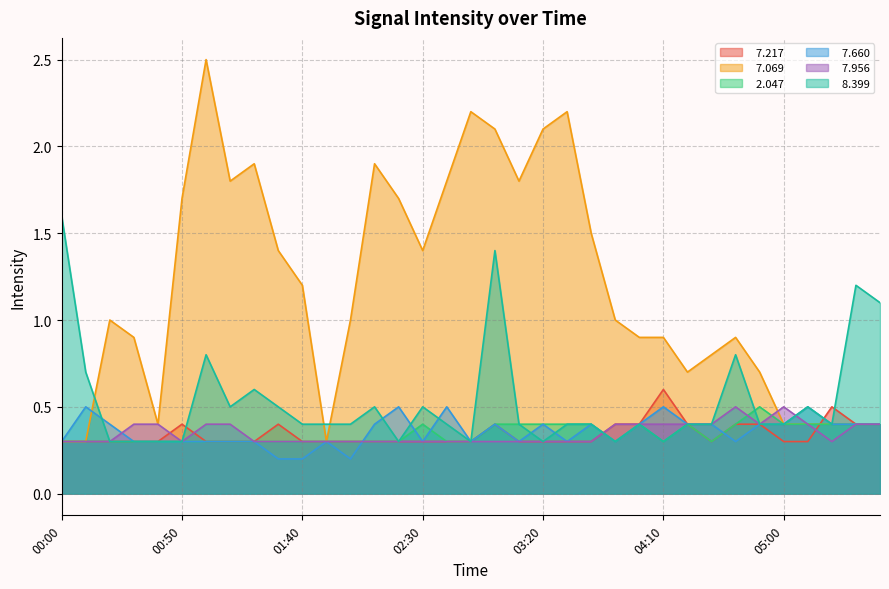

Between 02:20 and 04:30, which series saw the biggest shift?

  7.069